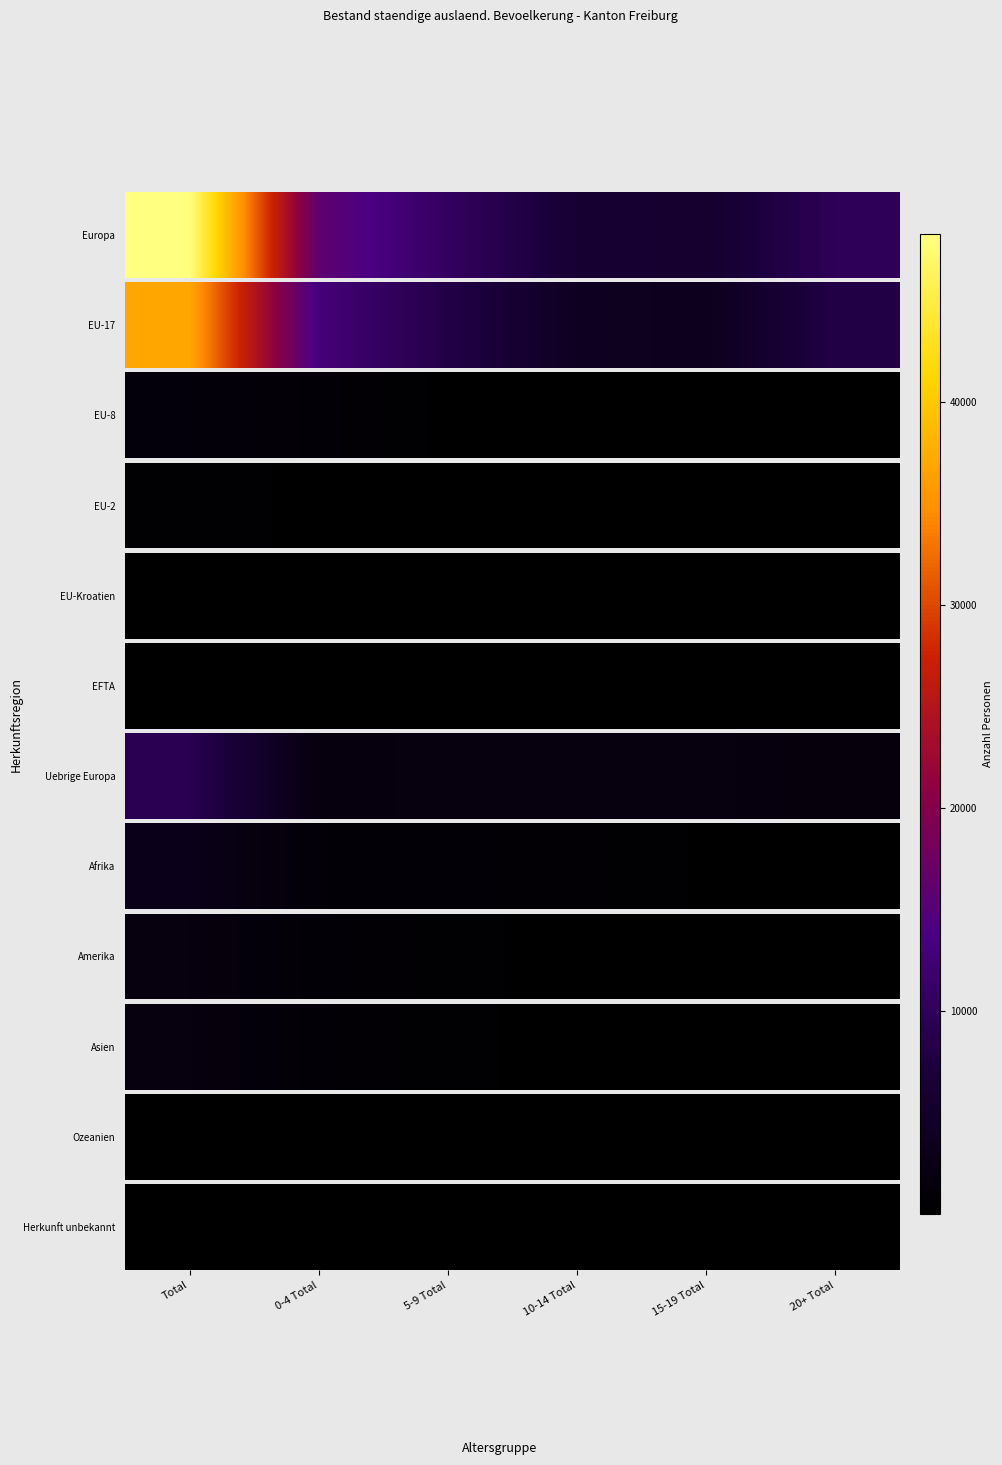

Where is the data nearest to the value 9?

0-4 Total